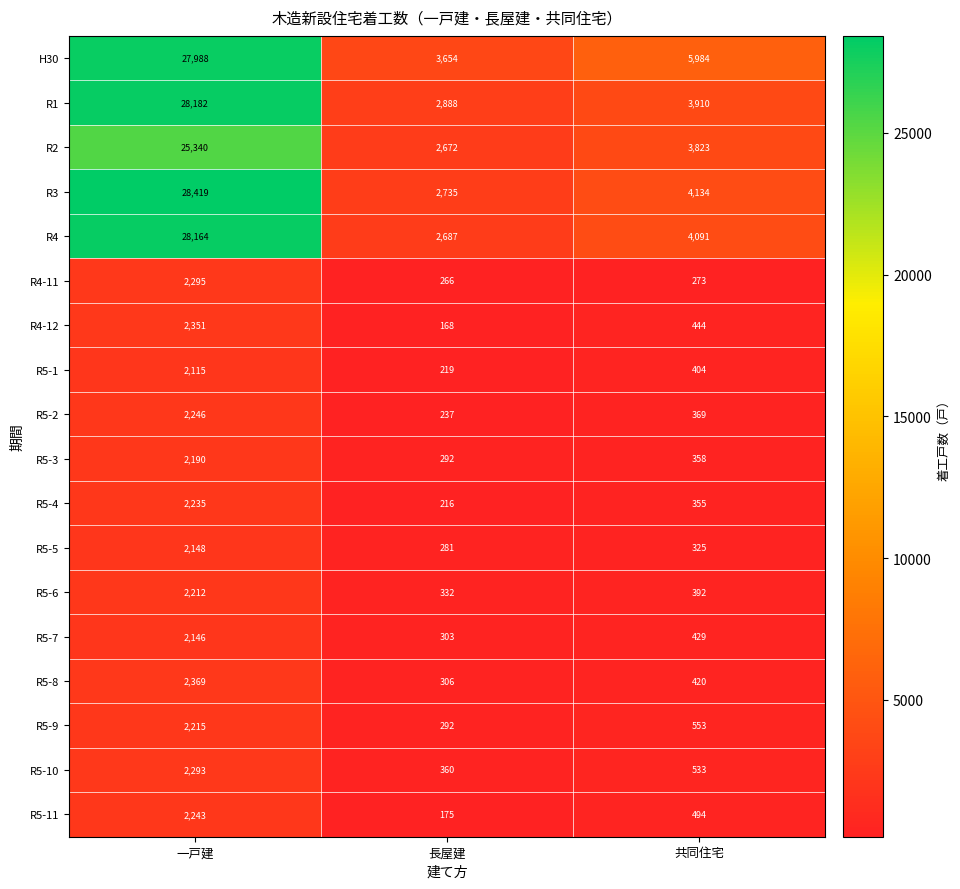

How many data points does each series have?

3